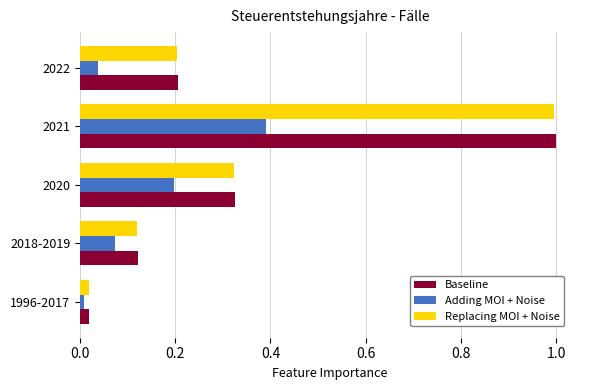

List the labels in order of Baseline value, smallest first.

1996-2017, 2018-2019, 2022, 2020, 2021